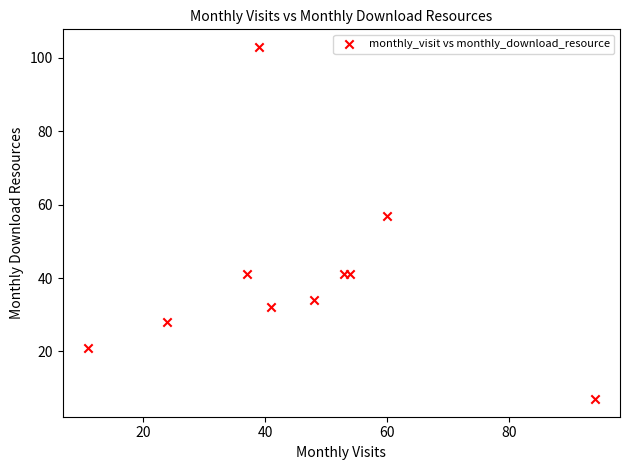

What is the range of X values (max minus min)?

83